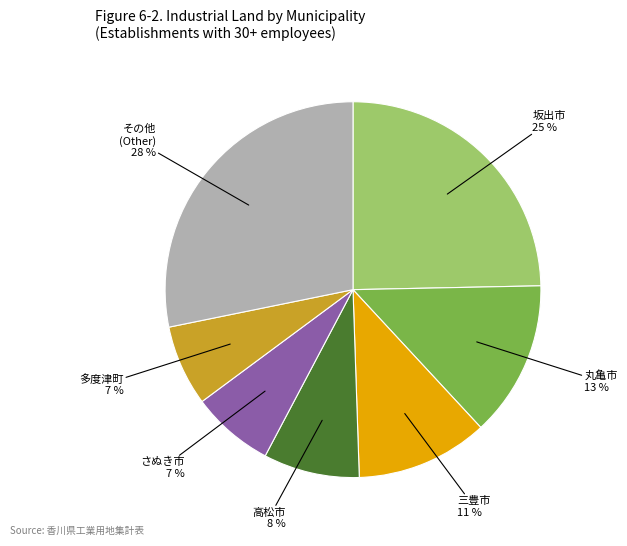

Count the number of slices in the pie.

7